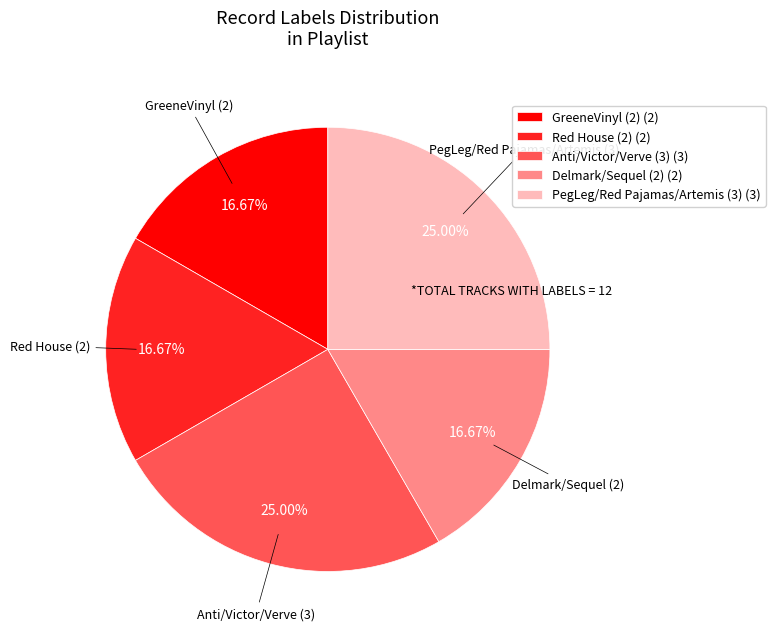

Count the number of slices in the pie.

5